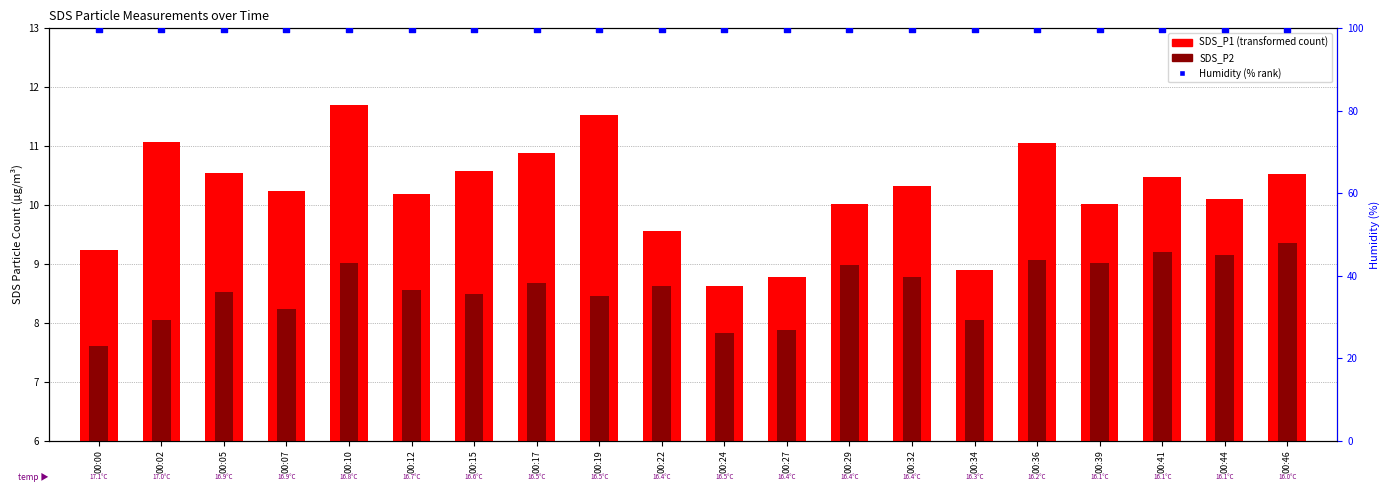

Which series has the largest Y range (max minus min)?

SDS_P1